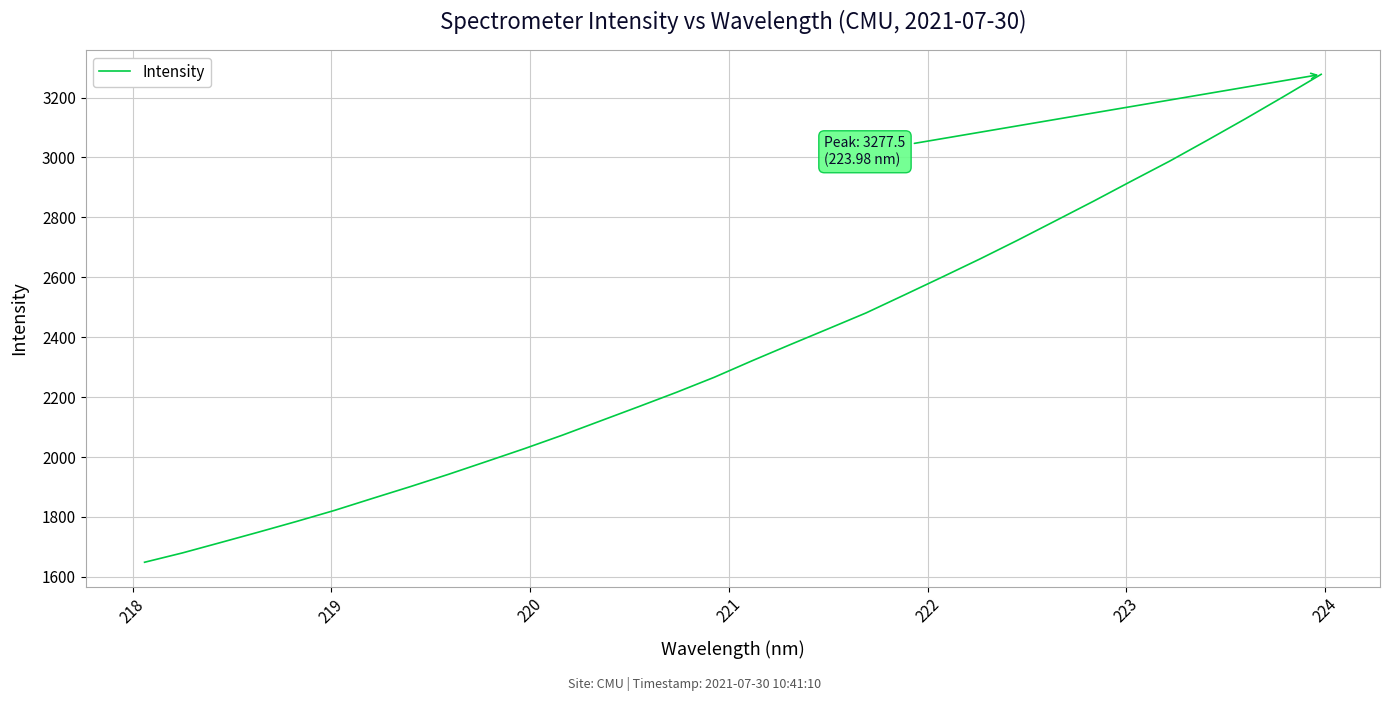

What is the difference between the maximum and minimum values?

1628.7